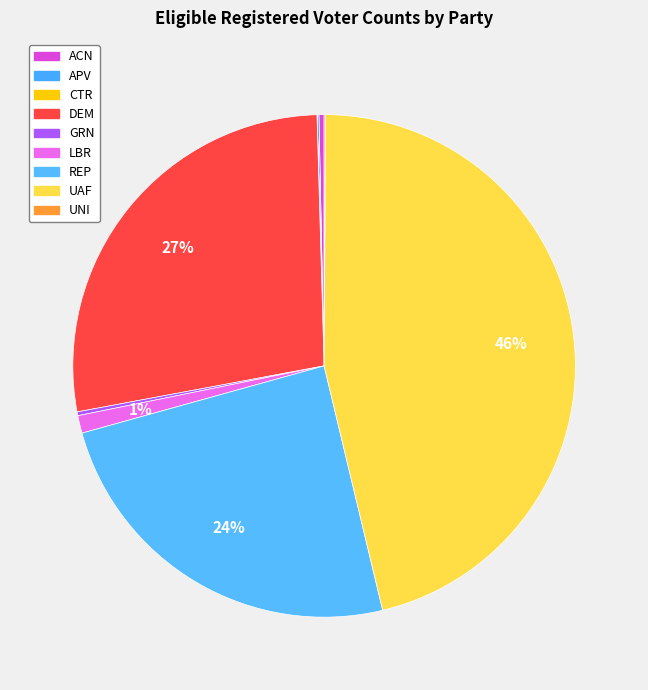

Rank the categories by value from lowest to highest.

CTR, UNI, APV, GRN, ACN, LBR, REP, DEM, UAF